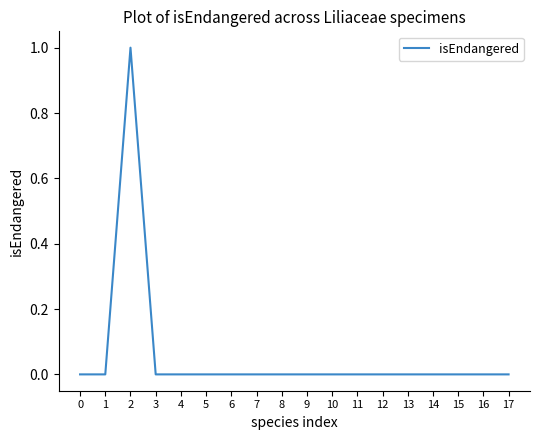

Reading right to left, list all the values displayed in this chart.

17=0	16=0	15=0	14=0	13=0	12=0	11=0	10=0	9=0	8=0	7=0	6=0	5=0	4=0	3=0	2=1	1=0	0=0